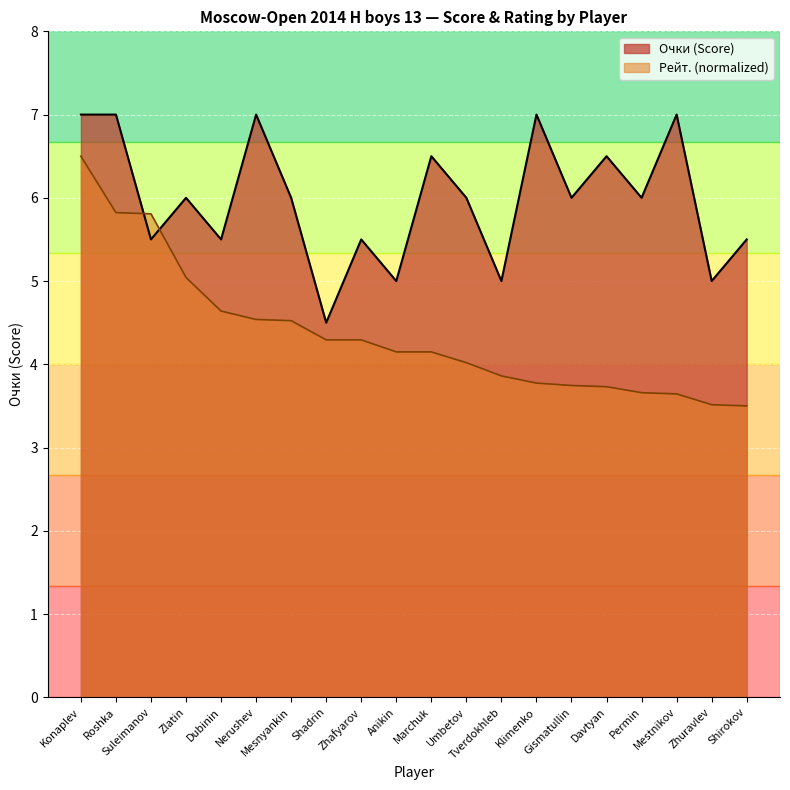

What is the difference between the Рейт. values at Permin and Tverdokhleb?

0.2